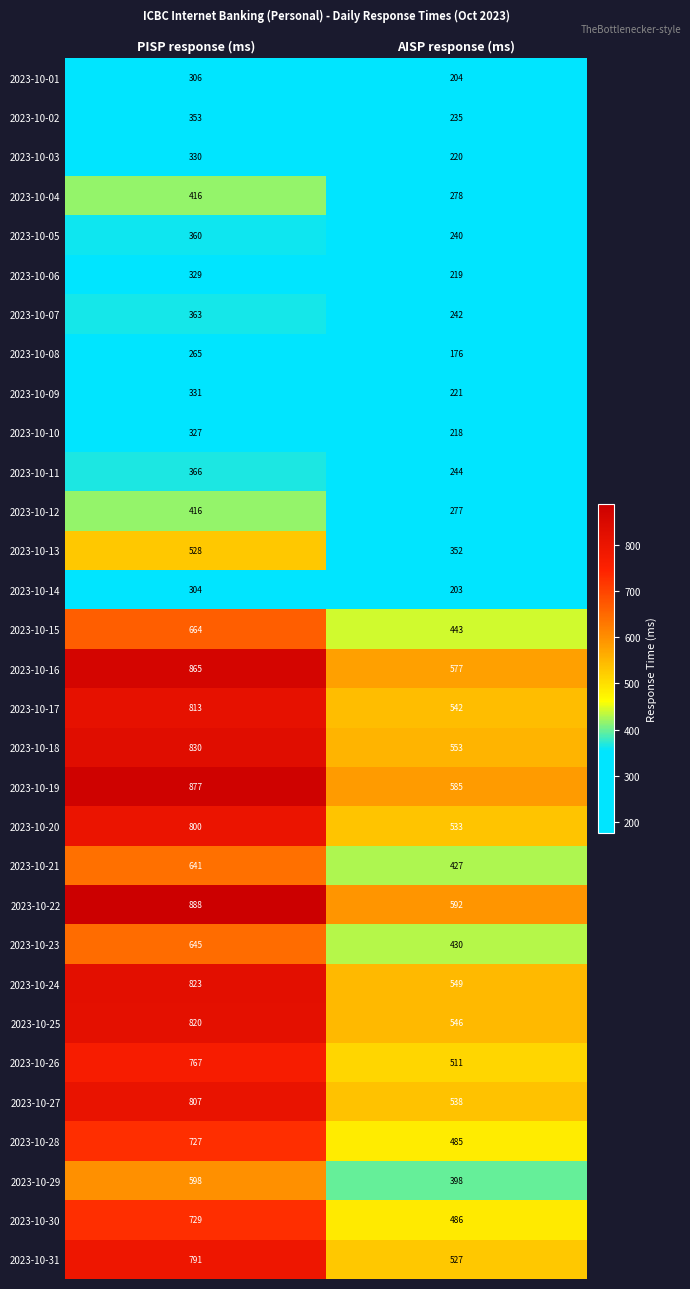

Which series has the widest spread of values?

2023-10-22